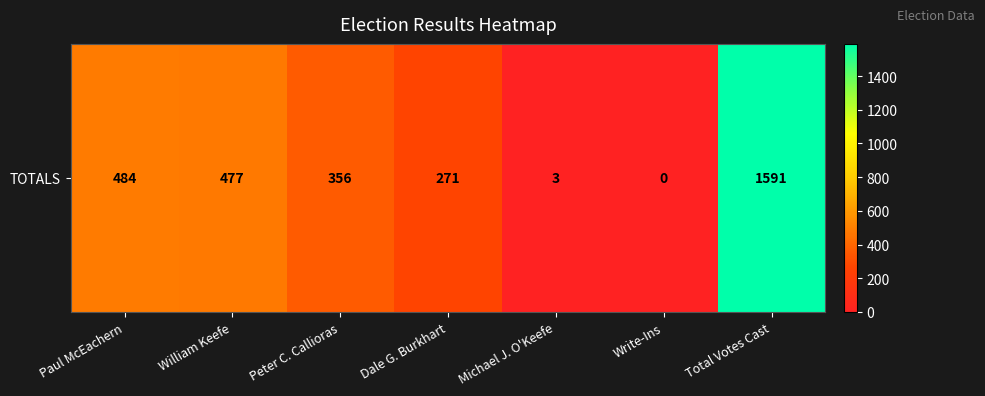

How many positive values are there?

6